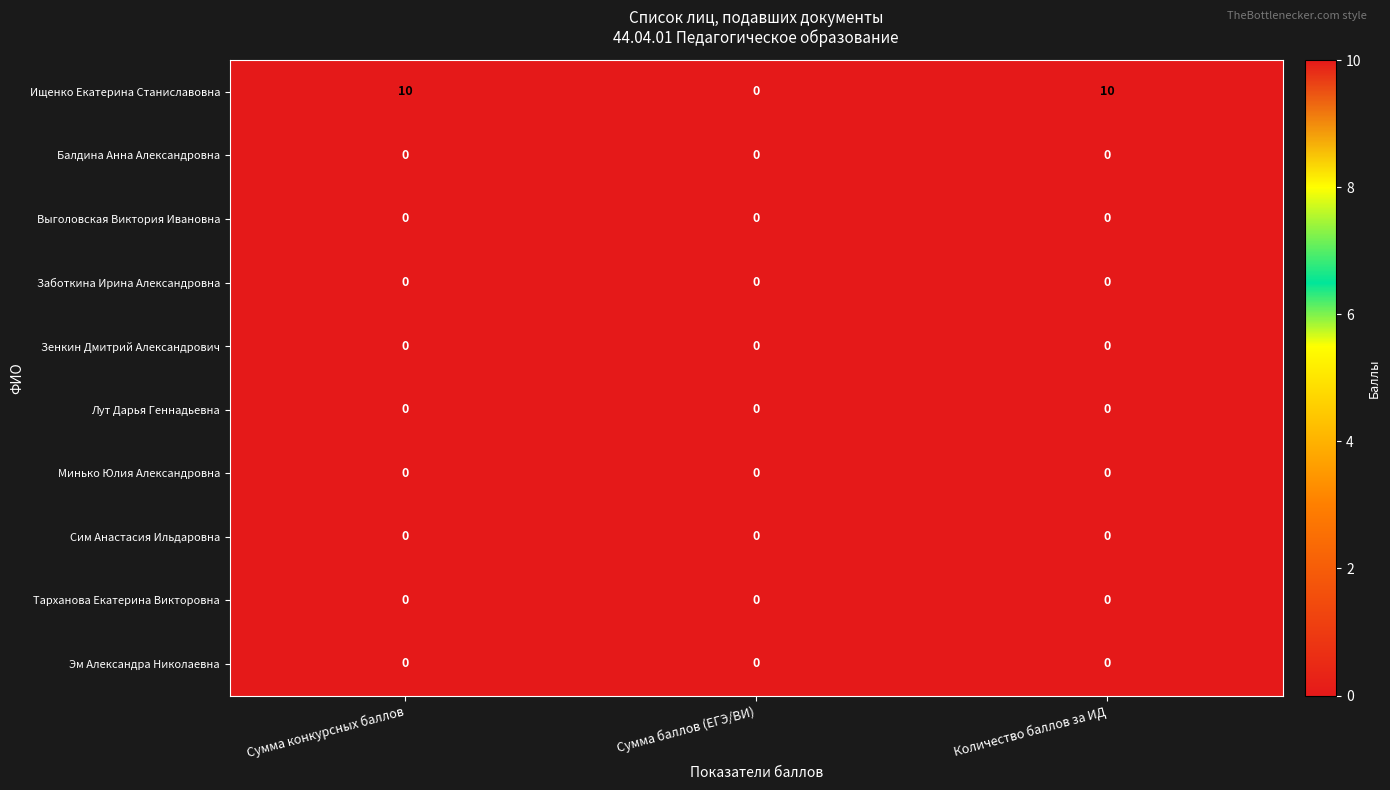

What value does the Ищенко Екатерина Станиславовна series have at Количество баллов за ИД, to the nearest 10?

10